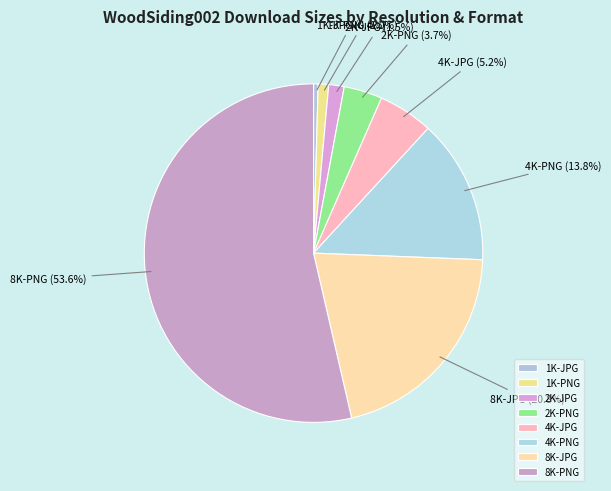

Which category has the smallest portion of the pie?

1K-JPG